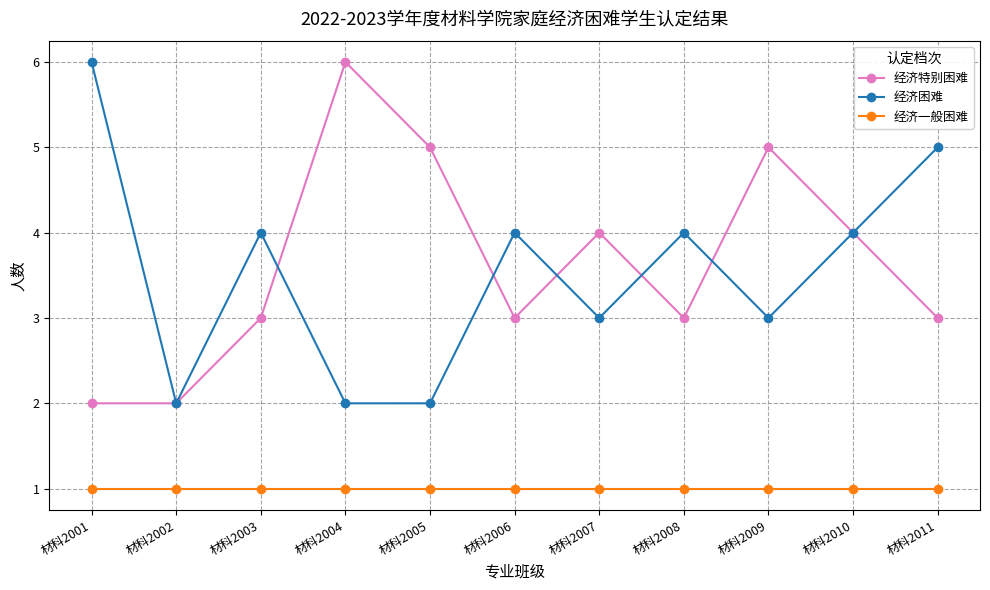

Reading left to right, list all the values displayed in this chart.

经济特别困难: 材科2001=2	材科2002=2	材科2003=3	材科2004=6	材科2005=5	材科2006=3	材科2007=4	材科2008=3	材科2009=5	材科2010=4	材科2011=3
经济困难: 材科2001=6	材科2002=2	材科2003=4	材科2004=2	材科2005=2	材科2006=4	材科2007=3	材科2008=4	材科2009=3	材科2010=4	材科2011=5
经济一般困难: 材科2001=1	材科2002=1	材科2003=1	材科2004=1	材科2005=1	材科2006=1	材科2007=1	材科2008=1	材科2009=1	材科2010=1	材科2011=1